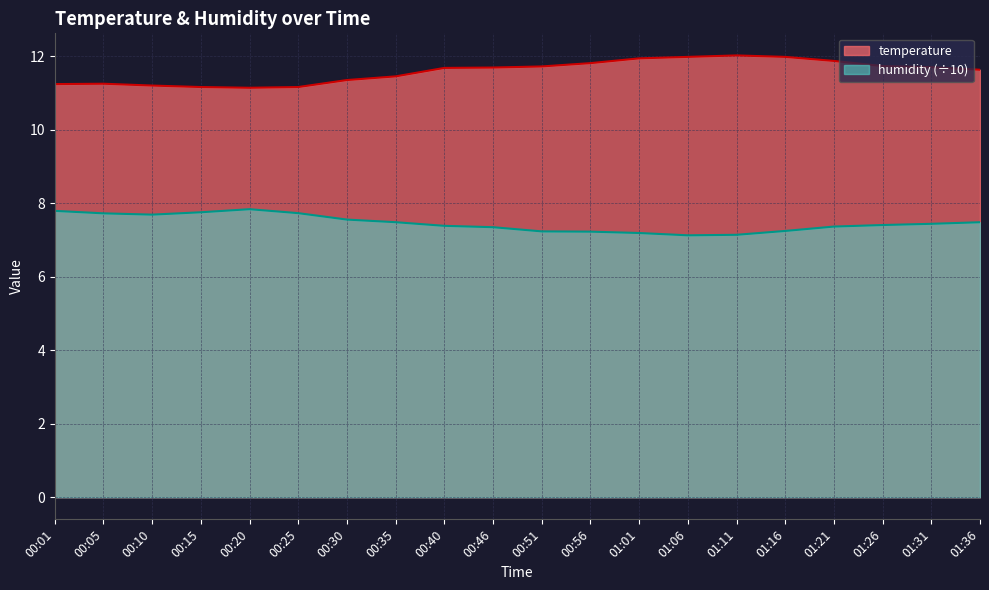

Which has a higher value, 00:35 or 00:25?

00:35